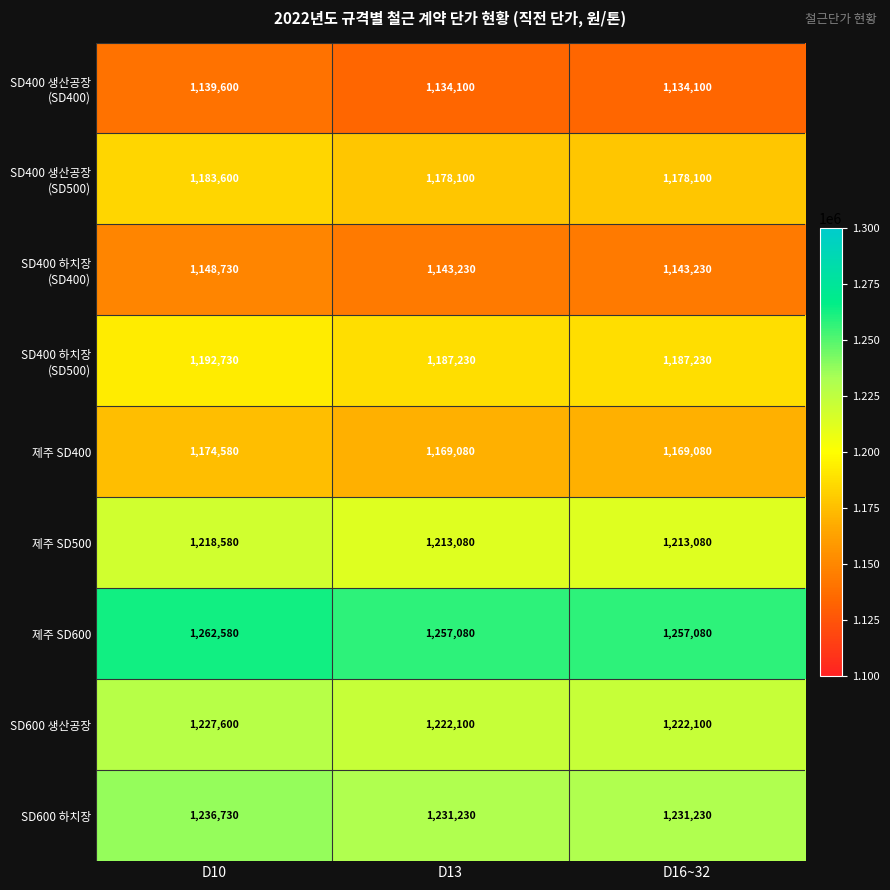

What is the minimum value shown in the chart?

1134100